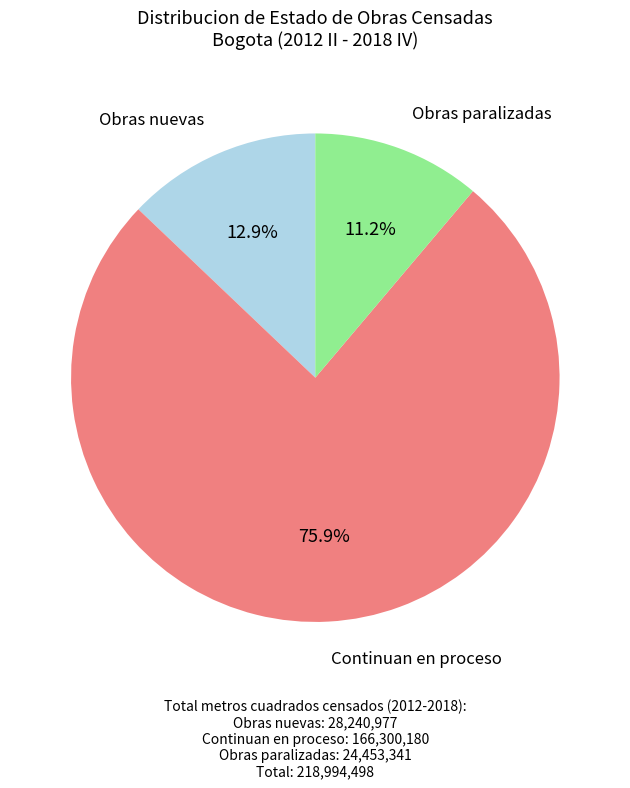

What portion of the pie excludes Obras paralizadas?

88.8%